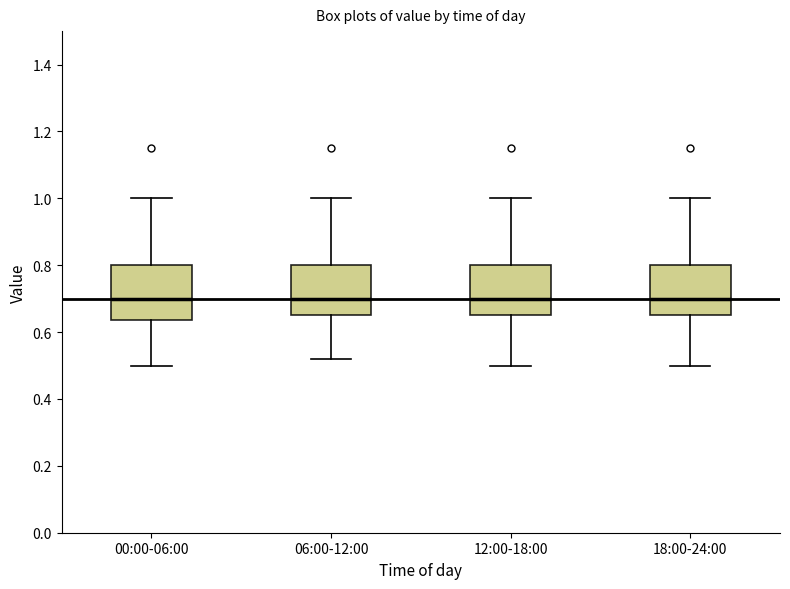

Where is the lower edge of the box for 00:00-06:00 on the y-axis? The values are not printed on the chart, so give them approximately, as read against the axis.

0.64